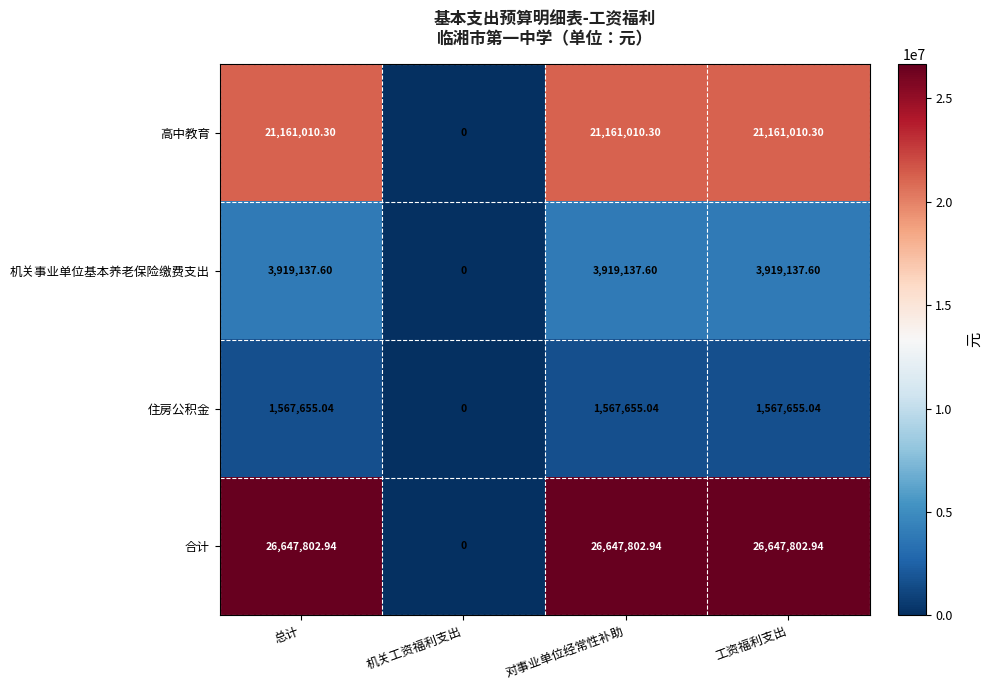

How many series are shown in this chart?

4